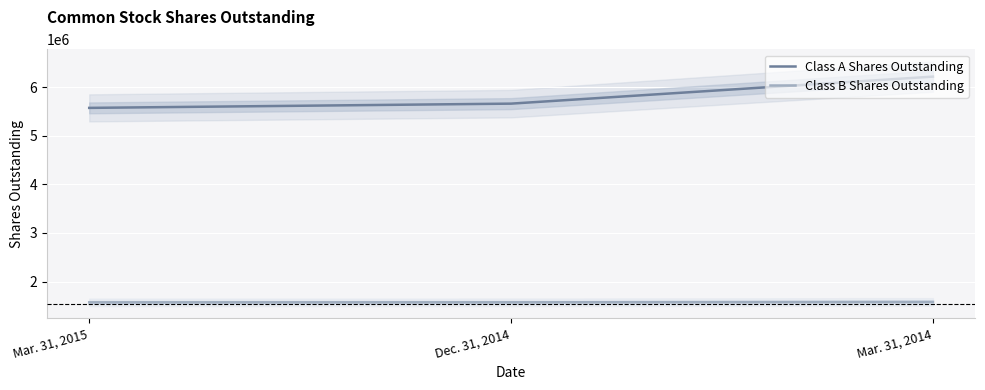

Rank the categories by Class A Shares Outstanding value from highest to lowest.

Mar. 31, 2014, Dec. 31, 2014, Mar. 31, 2015